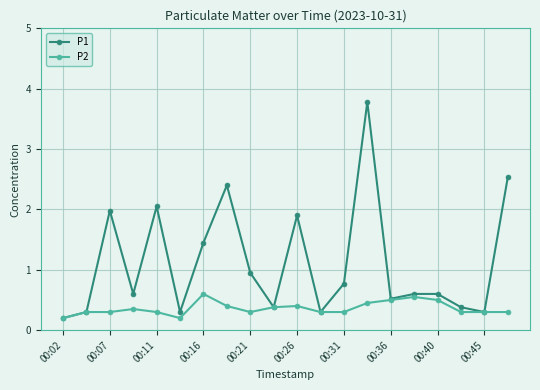

What is the sum of all P2 values?

7.2